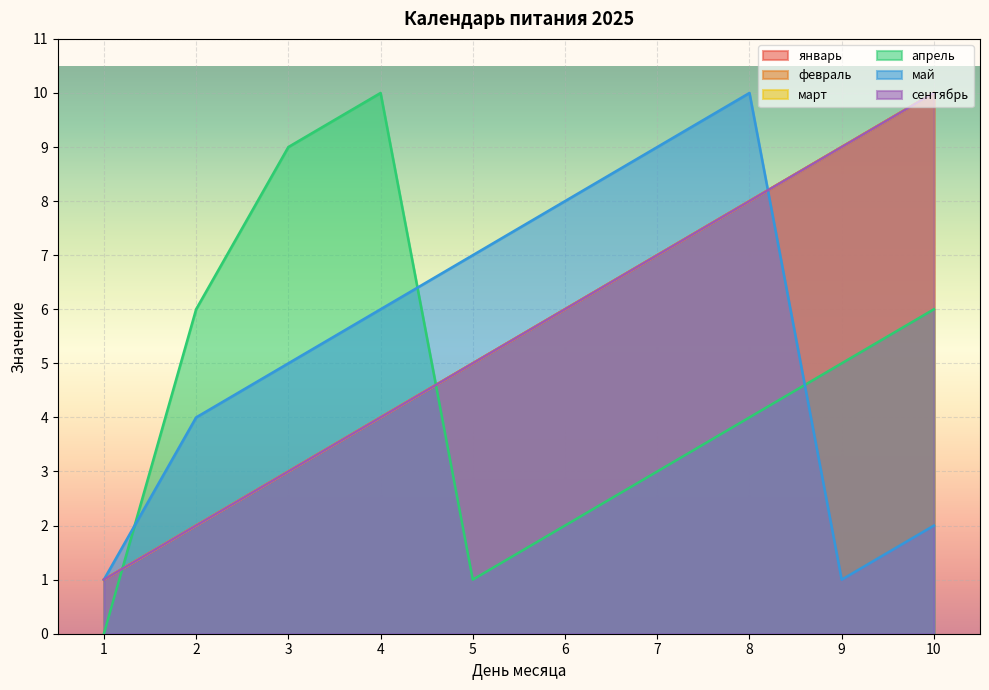

What is the value of the сентябрь point at the 9th from the left?

9